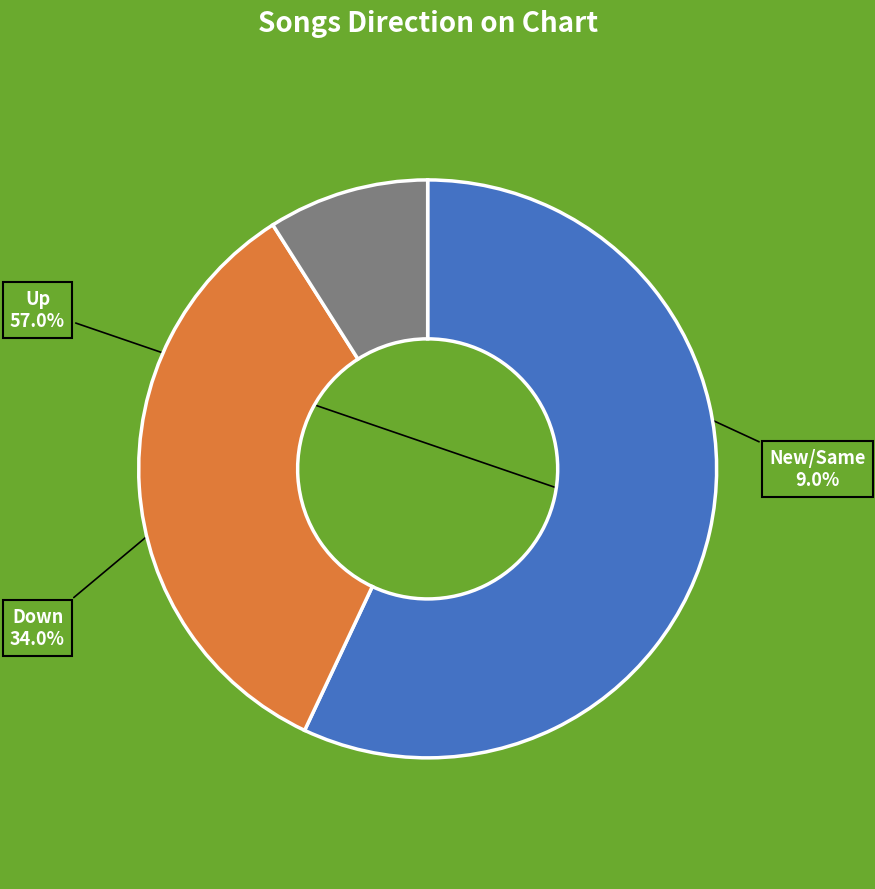

What percentage do Up and Down together represent?

91.0%